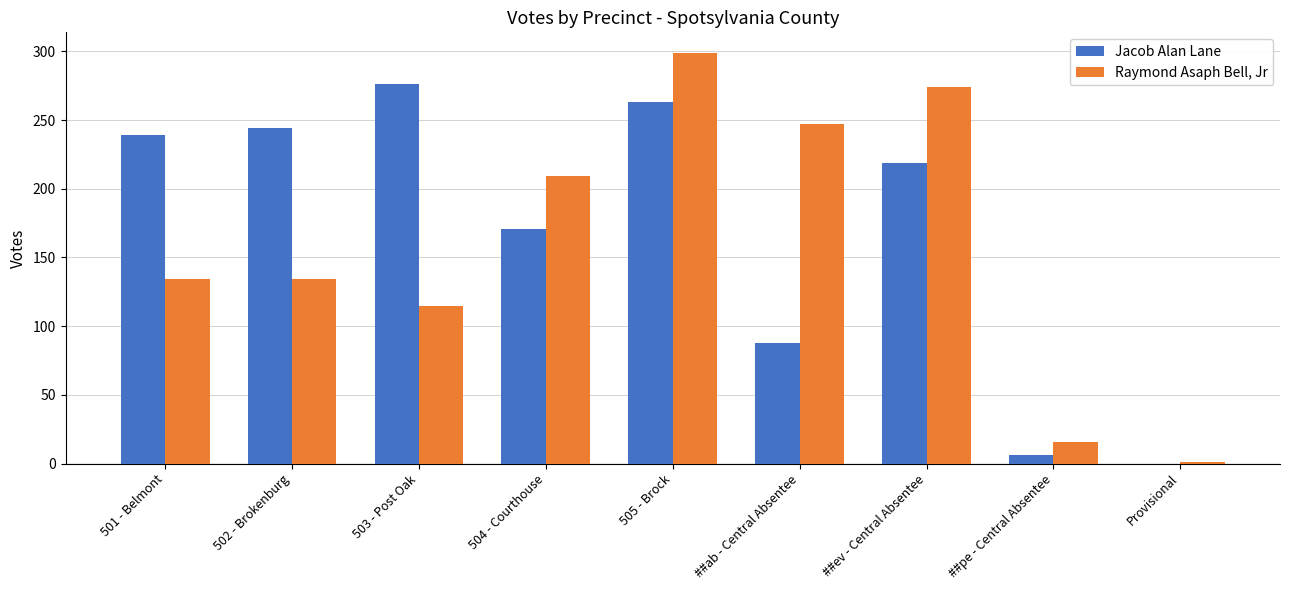

Read the Raymond Asaph Bell, Jr value at 502 - Brokenburg.

134